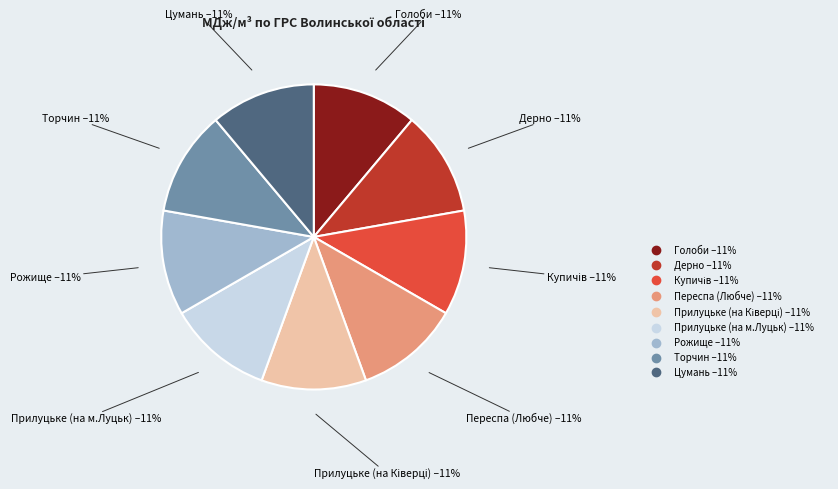

Does Торчин represent more than half of the total?

No